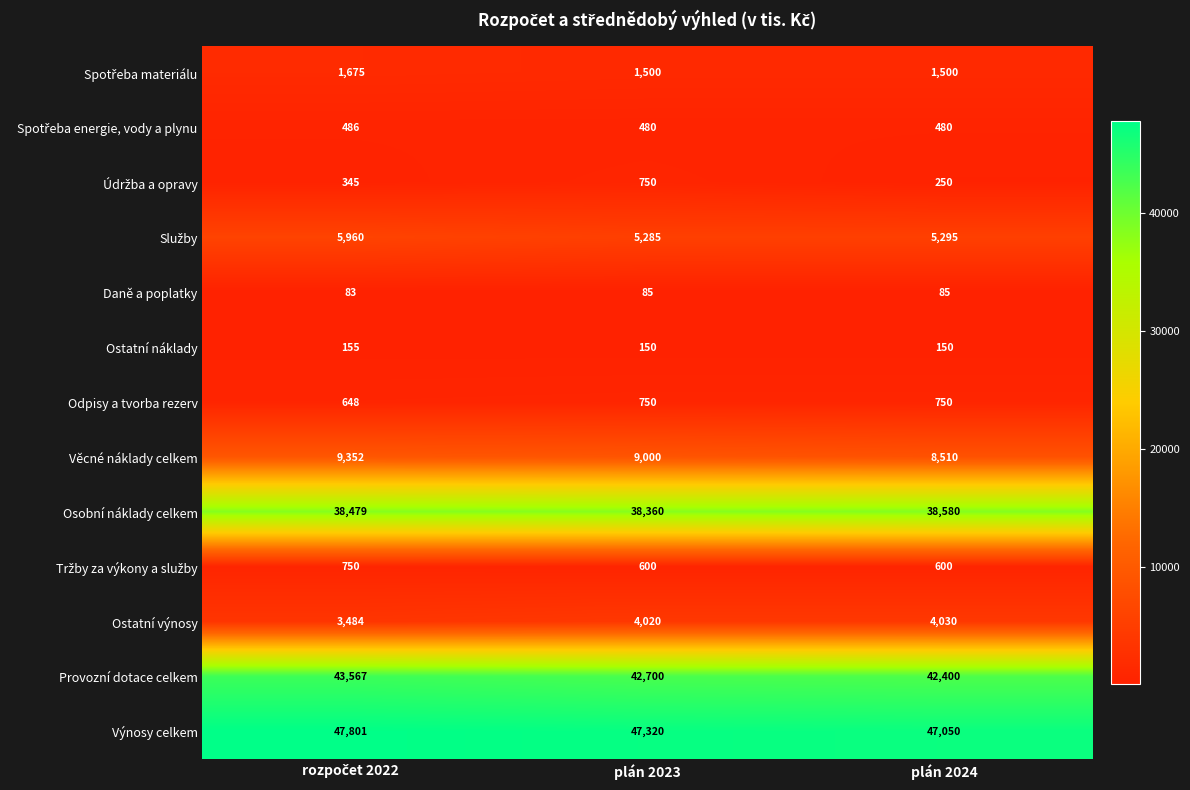

What is the approximate value of Ostatní výnosy at plán 2024, to the nearest 50?

4050